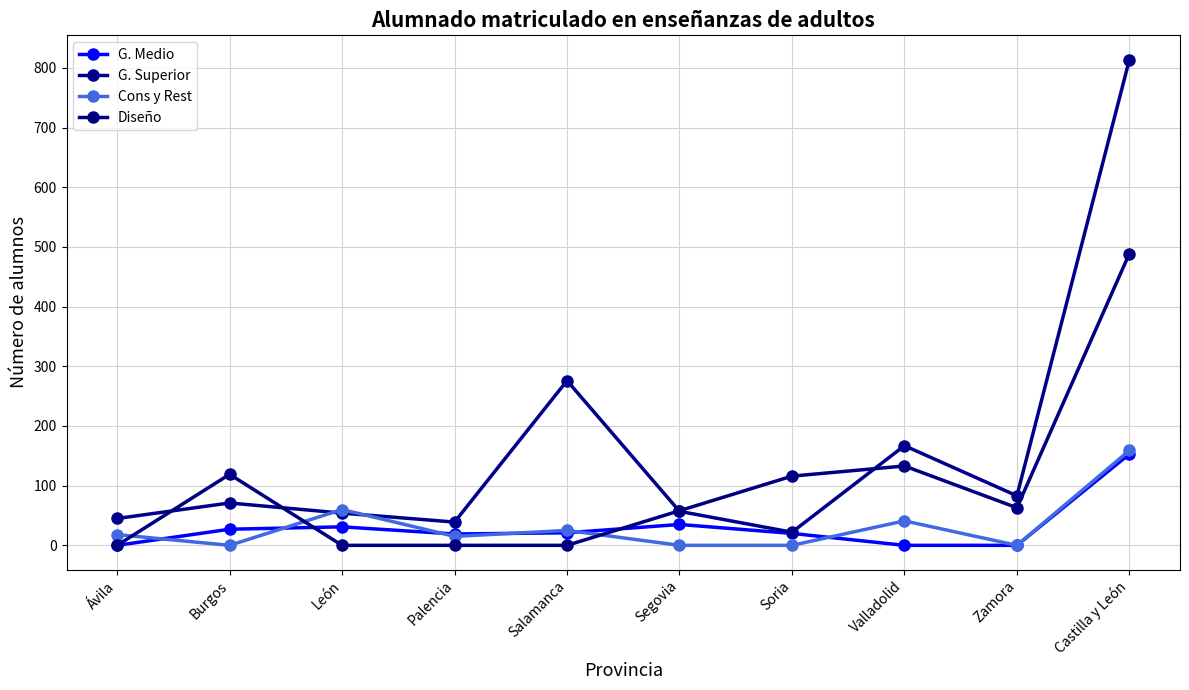

What is the value of the Cons y Rest point at the 1st from the left?

18